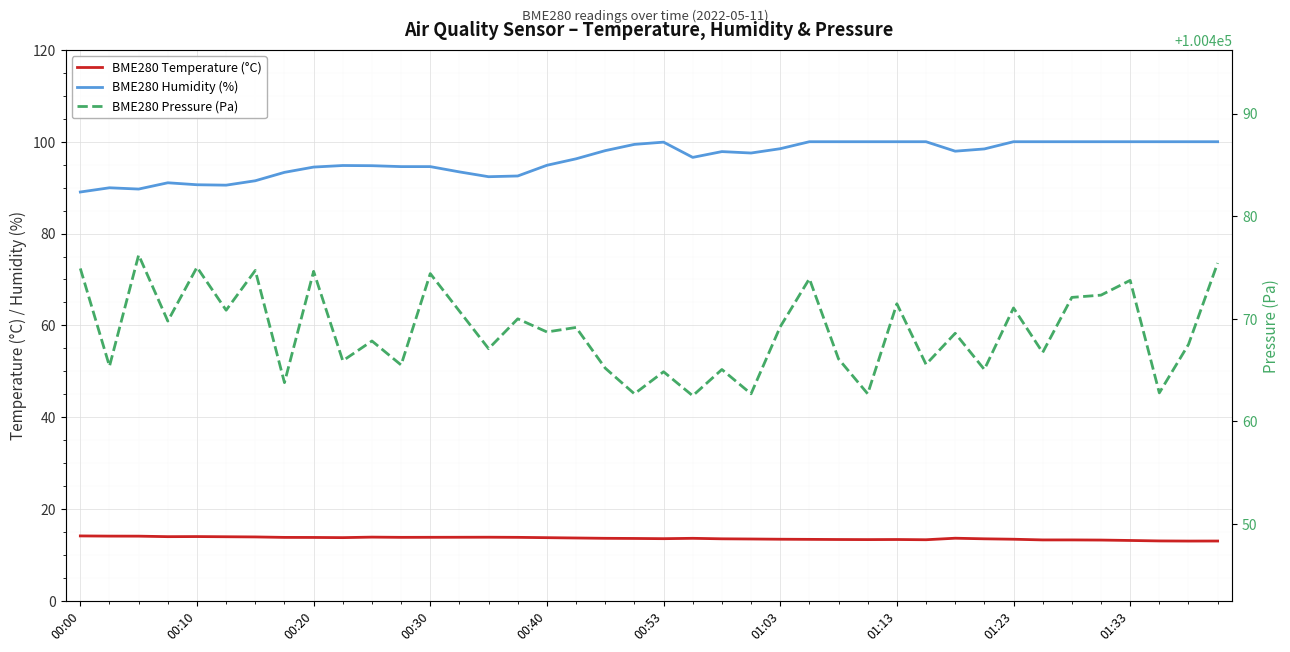

At how many categories does at least one series exceed 72493?

40